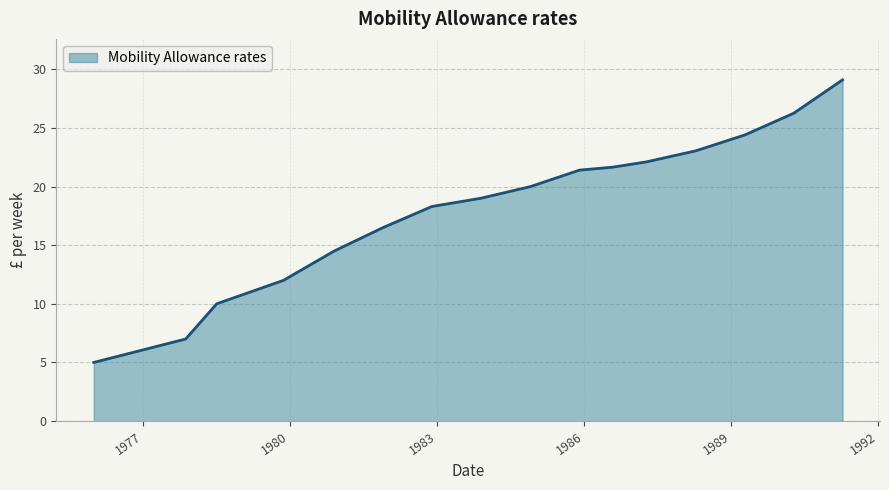

What is the difference between the maximum and minimum values?

24.1